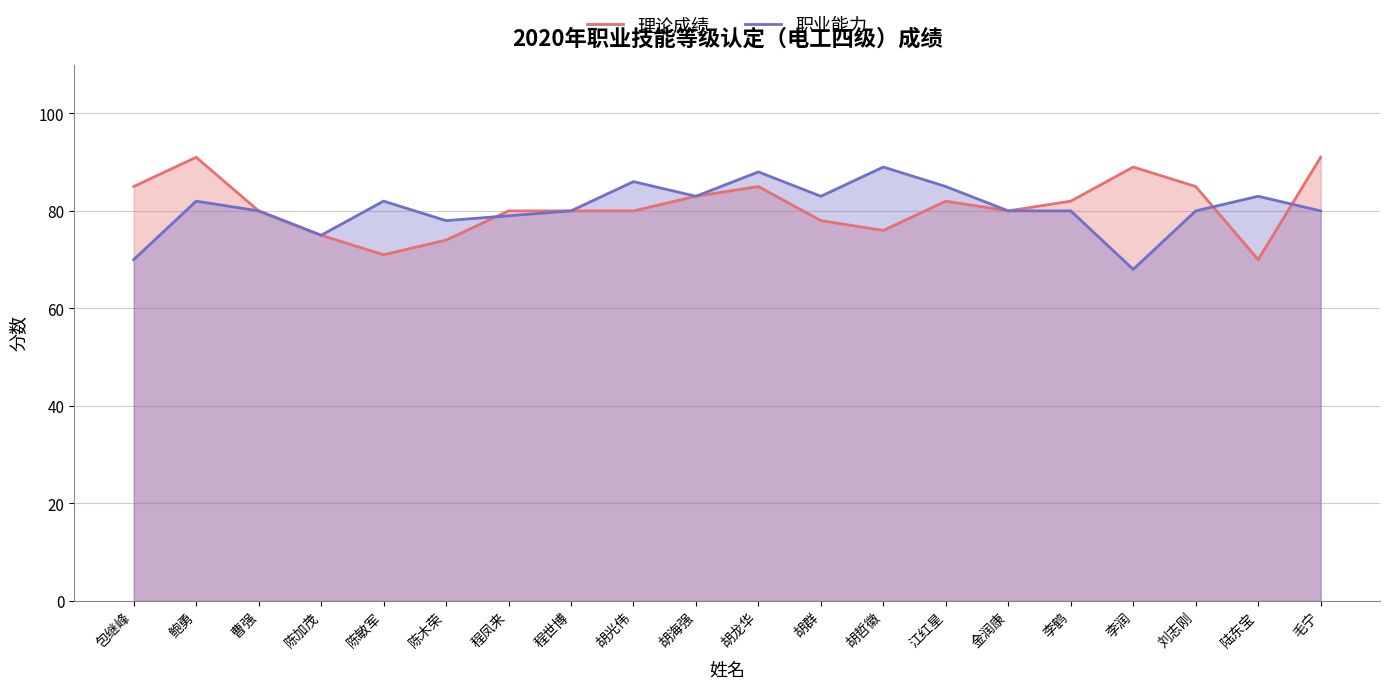

At how many categories does at least one series exceed 68?

20